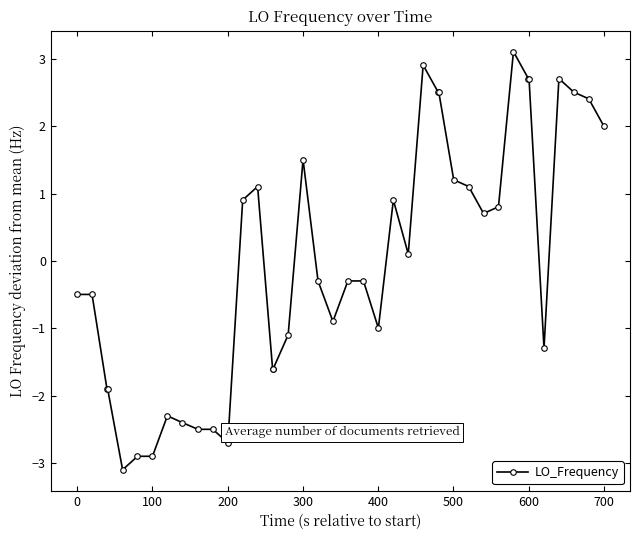

What is the value of the 32nd point from the left?

0.8